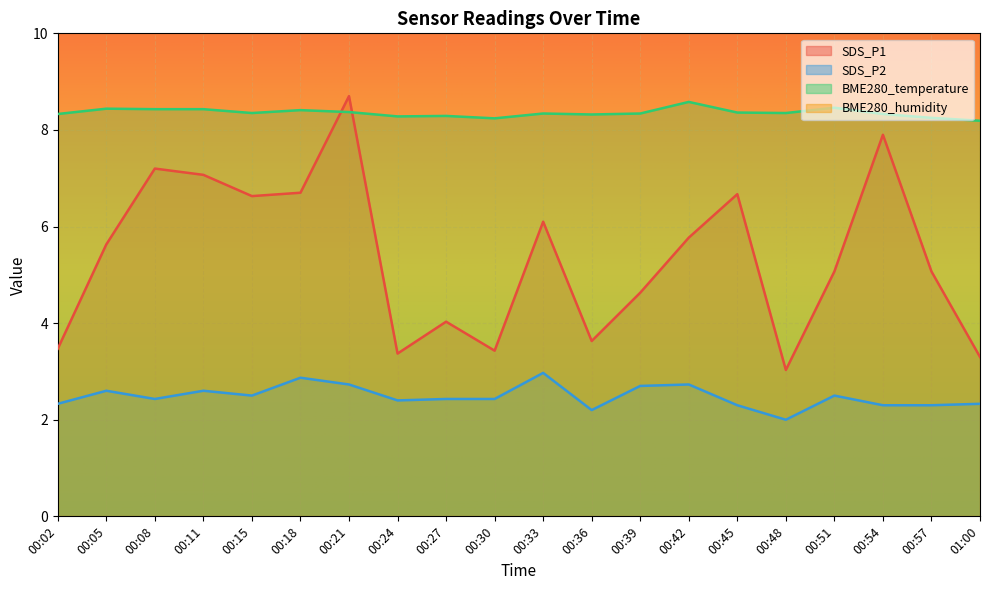

The value of SDS_P2 at 00:27 is 2.4. True or false?

True